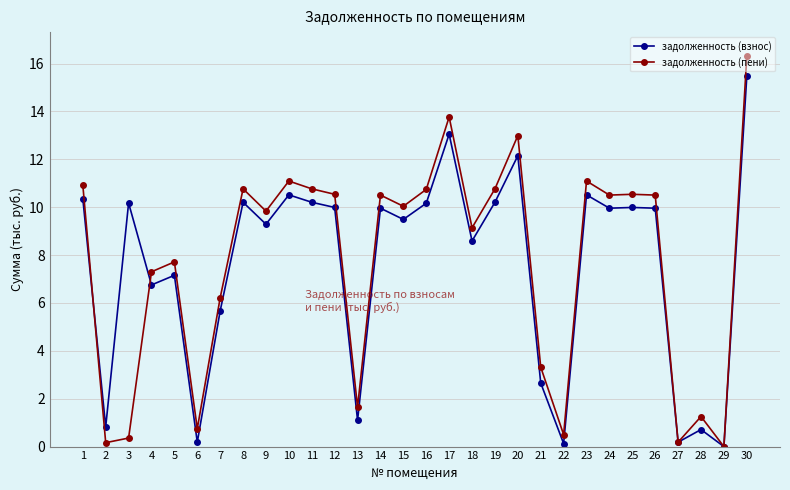

Is the value of задолженность (взнос) at 3 greater than the value of задолженность (пени) at 12?

No